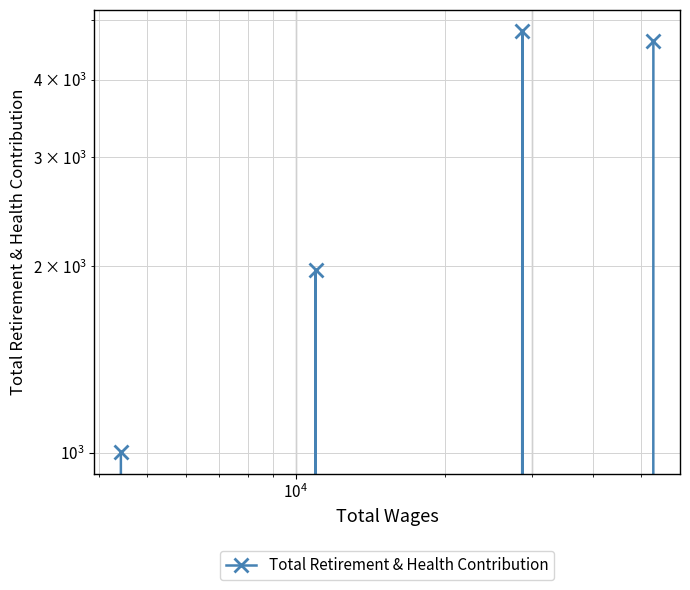

How many points are lower than both their immediate neighbors (excluding endpoints)?

2